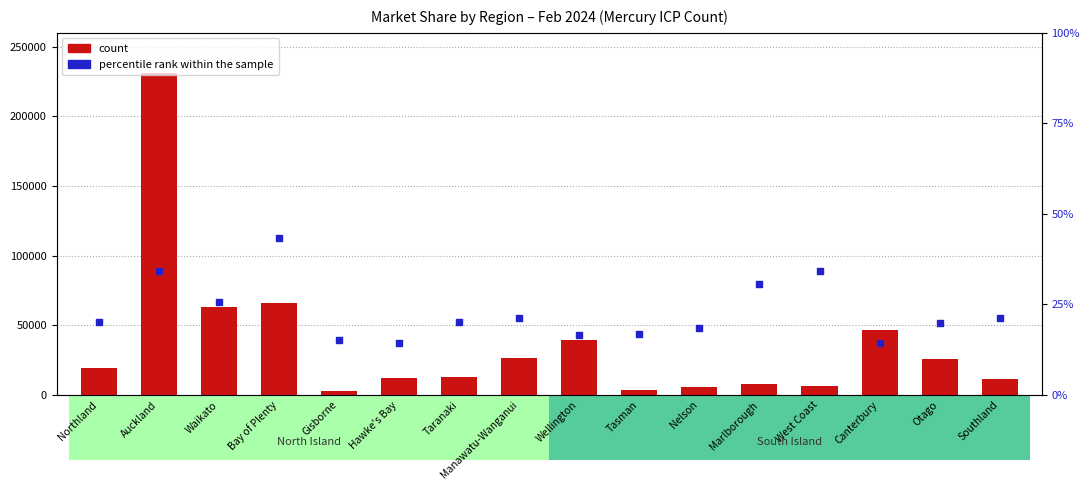

Which series has the largest Y range (max minus min)?

count